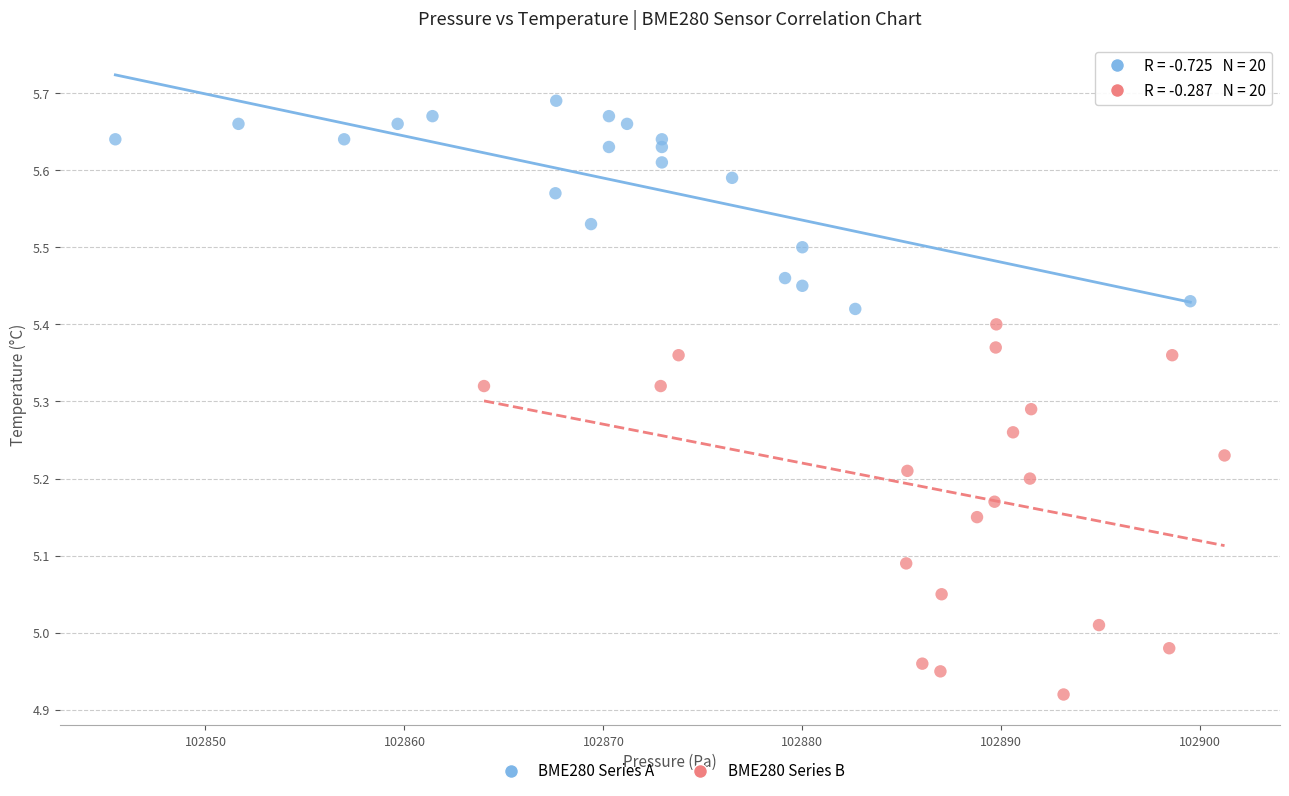

Which series has the largest Y range (max minus min)?

BME280 Series B